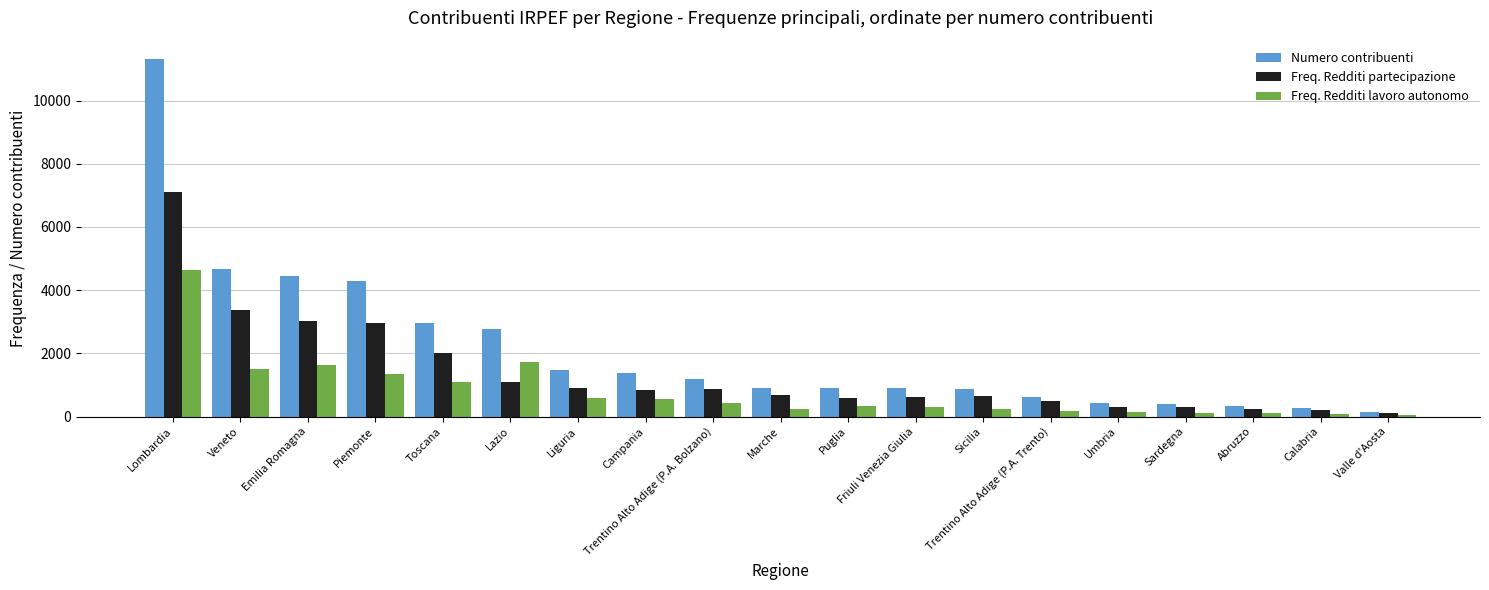

True or false: Freq. Redditi lavoro autonomo has a value of 238 at Sicilia.

True